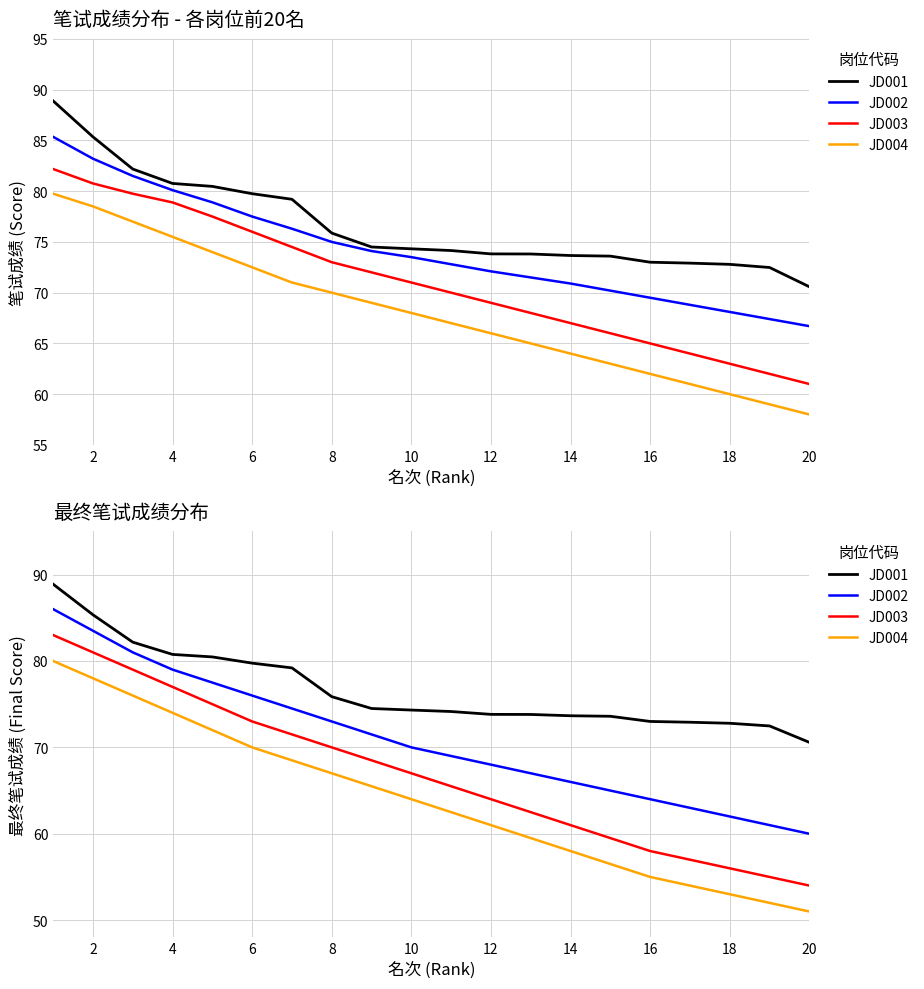

What is the maximum value for JD003?

83.0